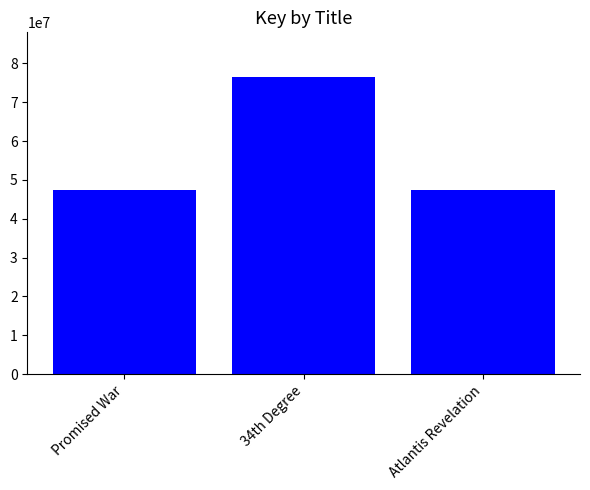

What is the change in value from 34th Degree to Atlantis Revelation?

-29162770